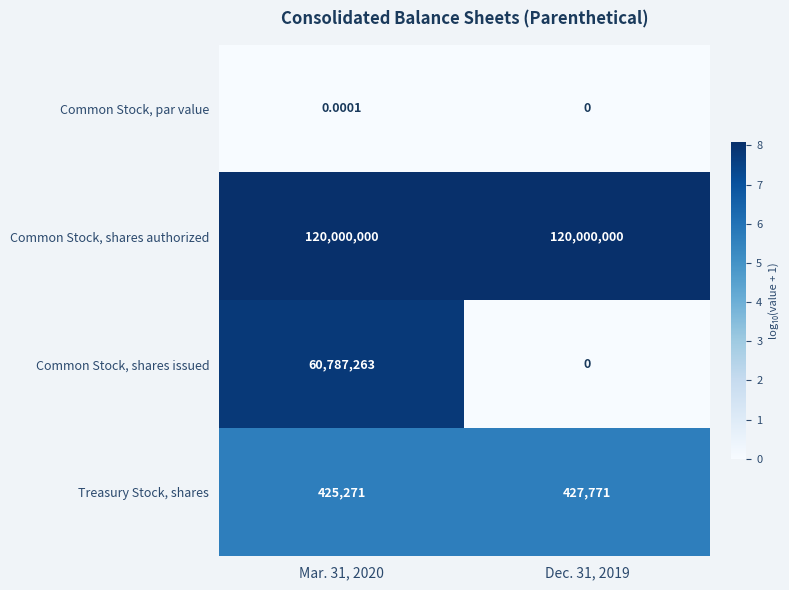

At Mar. 31, 2020, list the series in order from smallest to largest.

Common Stock, par value, Treasury Stock, shares, Common Stock, shares issued, Common Stock, shares authorized